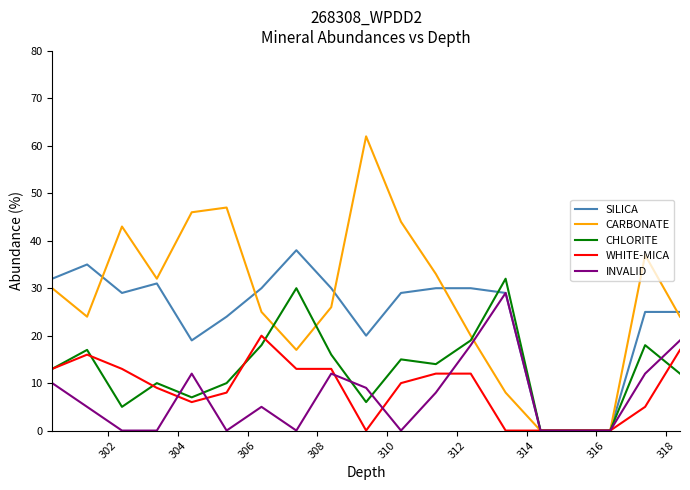

What is the greatest value displayed?

62